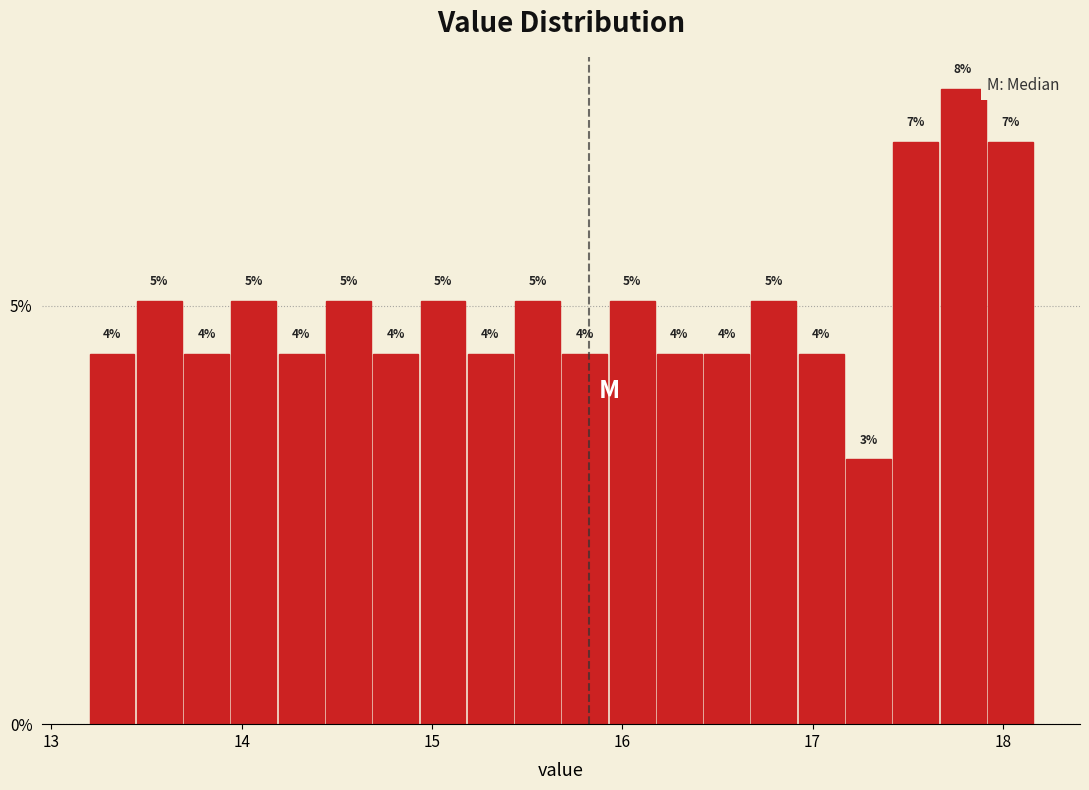

Read against the x-axis, roughly where is the centre of the tallest bar?

17.8